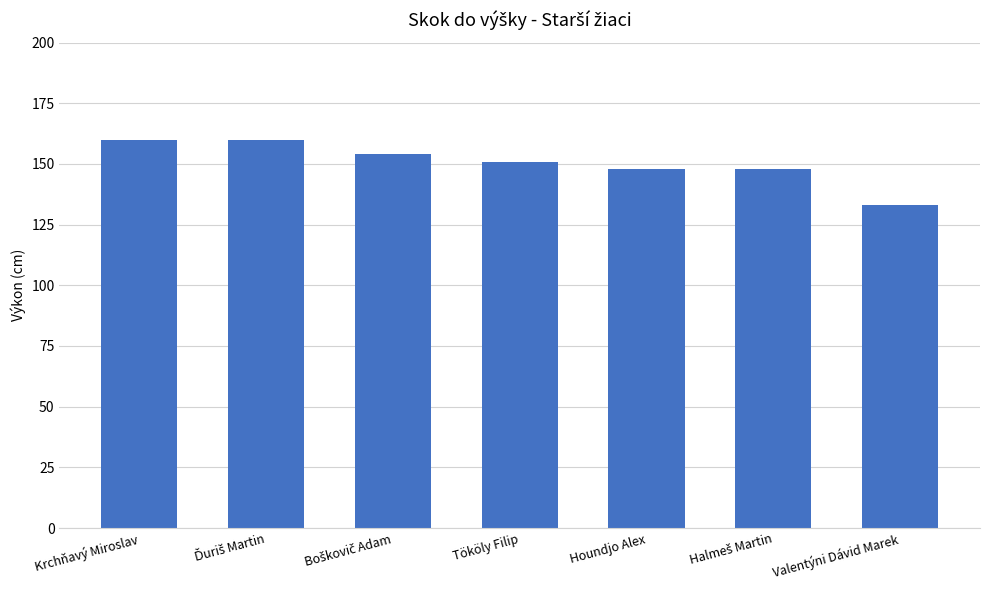

Is it true that the value at Houndjo Alex is 148?

True